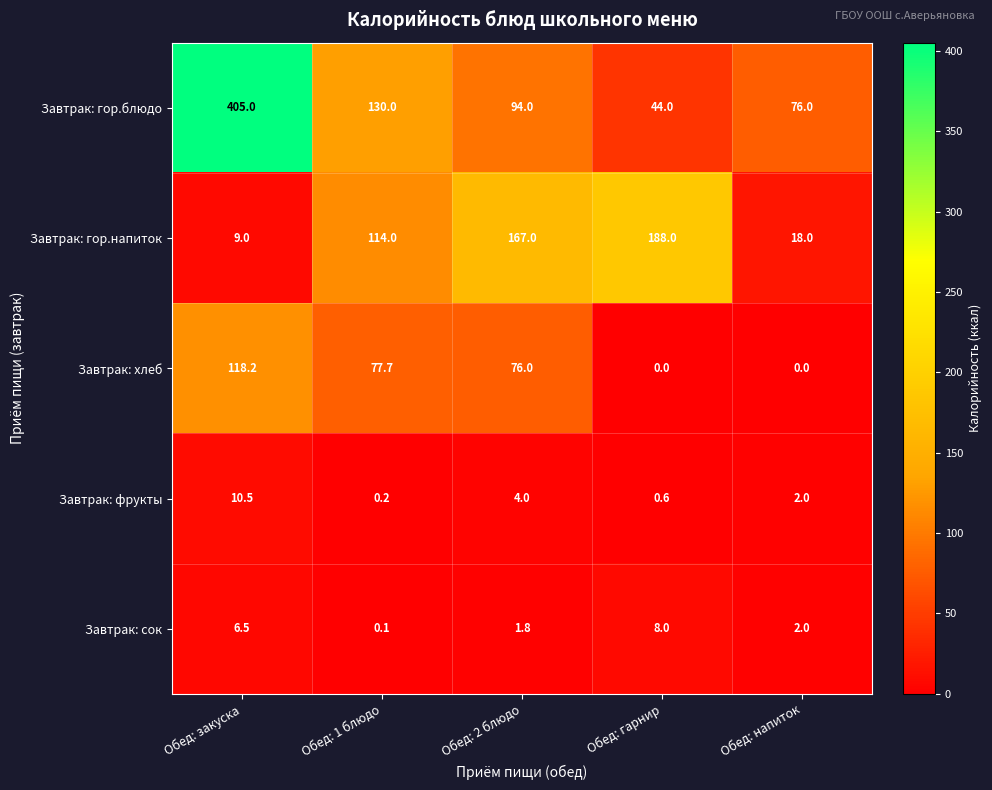

Reading right to left, transcribe all the data shown in this chart.

Завтрак: гор.блюдо: Обед: напиток=76.0	Обед: гарнир=44.0	Обед: 2 блюдо=94.0	Обед: 1 блюдо=130.0	Обед: закуска=405.0
Завтрак: гор.напиток: Обед: напиток=18.0	Обед: гарнир=188.0	Обед: 2 блюдо=167.0	Обед: 1 блюдо=114.0	Обед: закуска=9.0
Завтрак: хлеб: Обед: напиток=0.0	Обед: гарнир=0.0	Обед: 2 блюдо=76.0	Обед: 1 блюдо=77.7	Обед: закуска=118.2
Завтрак: фрукты: Обед: напиток=2.0	Обед: гарнир=0.6	Обед: 2 блюдо=4.0	Обед: 1 блюдо=0.2	Обед: закуска=10.5
Завтрак: сок: Обед: напиток=2.0	Обед: гарнир=8.0	Обед: 2 блюдо=1.8	Обед: 1 блюдо=0.1	Обед: закуска=6.5